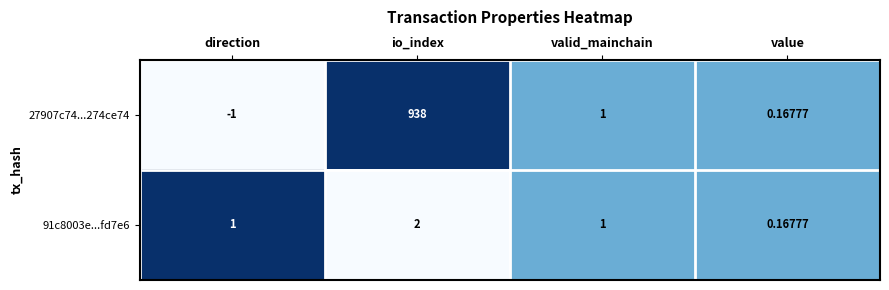

List the labels in order of 27907c74...274ce74 value, largest first.

io_index, valid_mainchain, value, direction